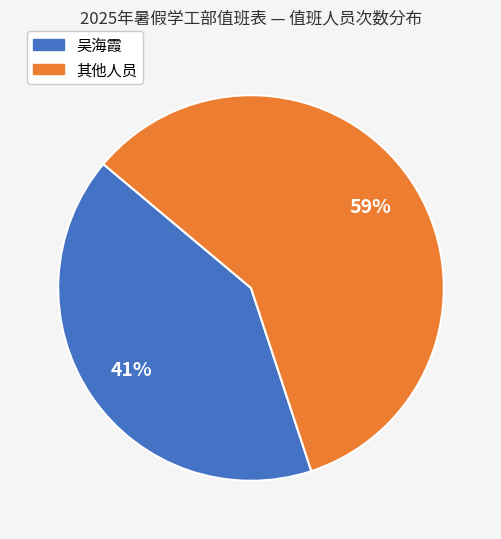

Does any single category account for the majority?

Yes